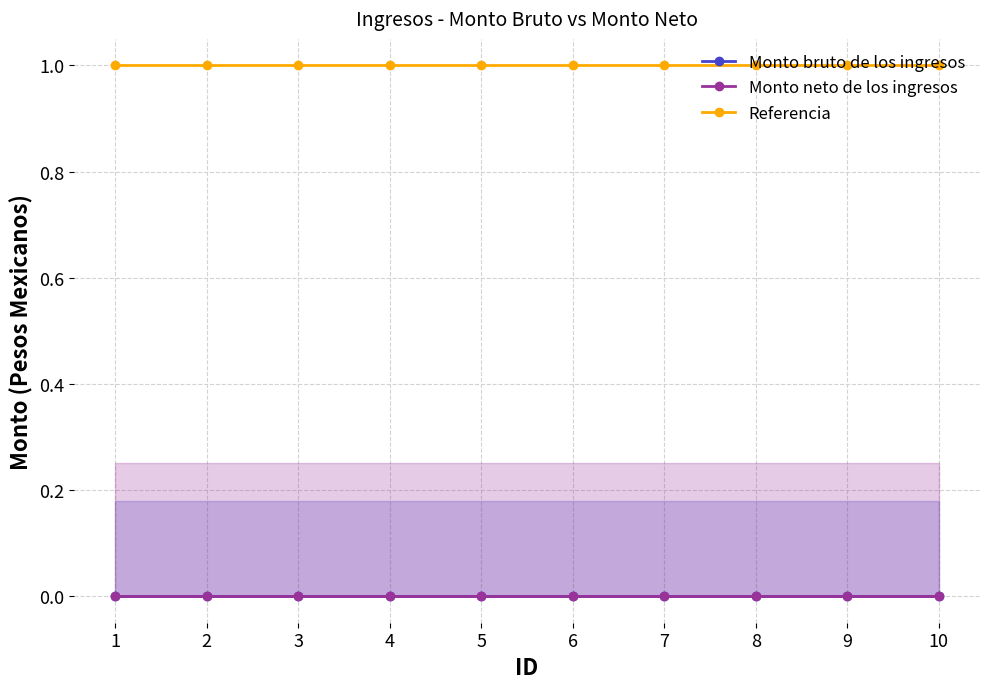

What is the spread (max minus min) of values at 8?

1